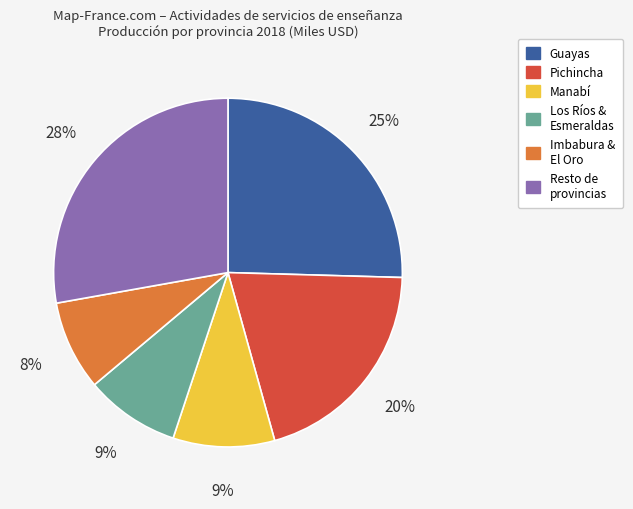

Is there any slice that represents more than half of the pie?

No